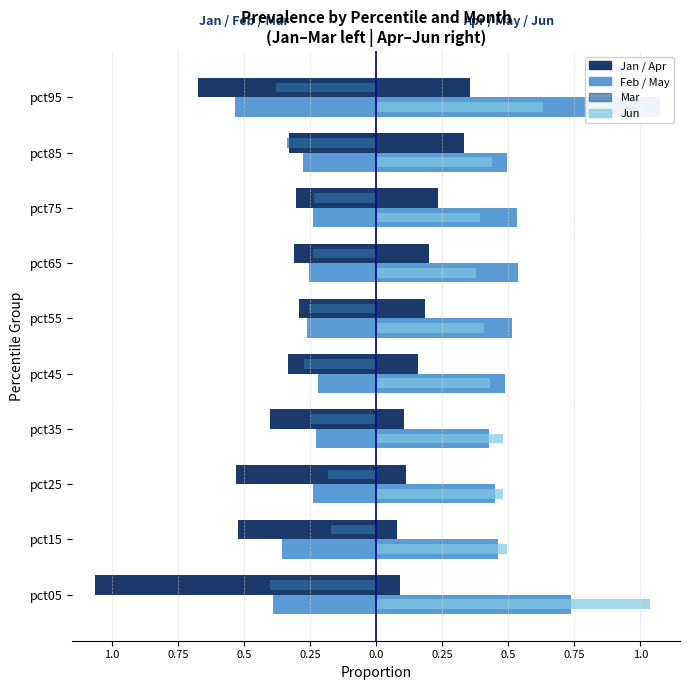

Does the chart contain any negative values?

Yes